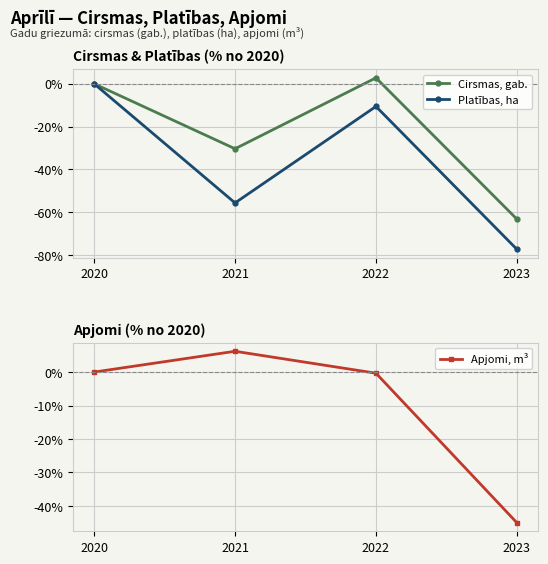

Which label corresponds to the smallest value in the chart?

2023